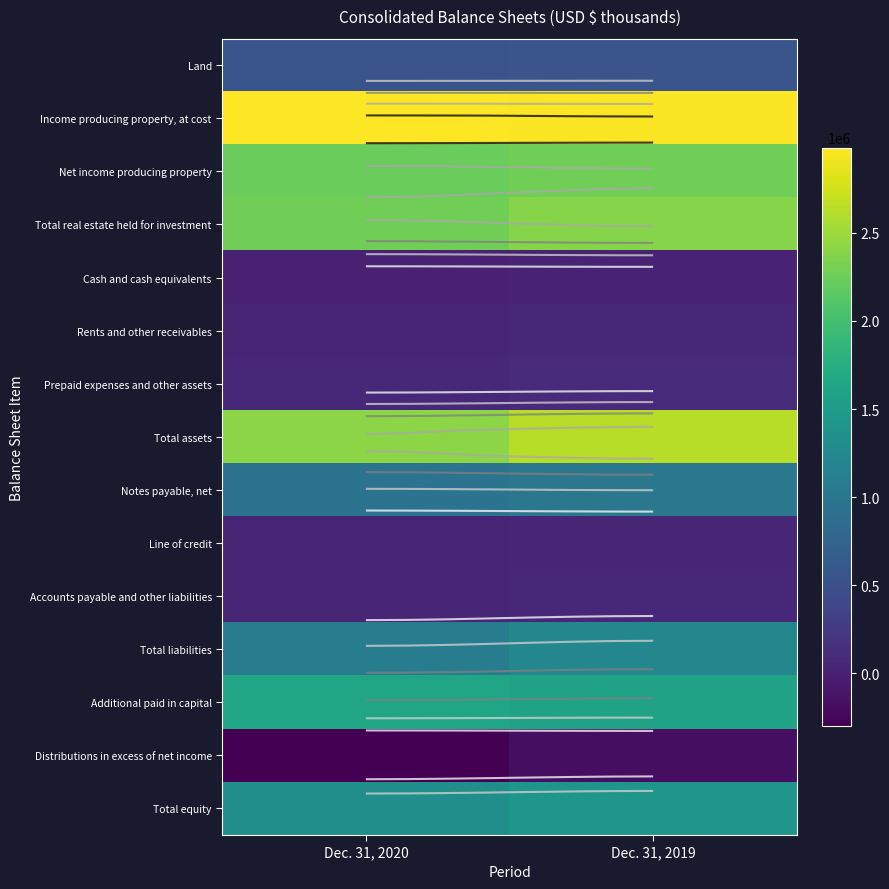

What is the smallest value displayed?

-298860